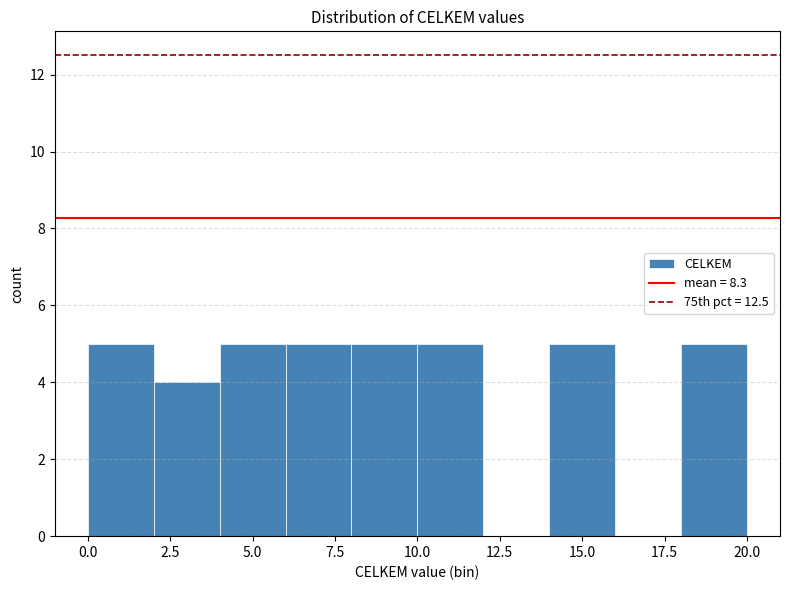

Reading left to right, transcribe this chart: for each bar, give the range it covers on the x-axis and its height. The values are not printed on the chart, so give them approximately, as read against the axis.

0 to 2: 5
2 to 4: 4
4 to 6: 5
6 to 8: 5
8 to 10: 5
10 to 12: 5
12 to 14: 0
14 to 16: 5
16 to 18: 0
18 to 20: 5